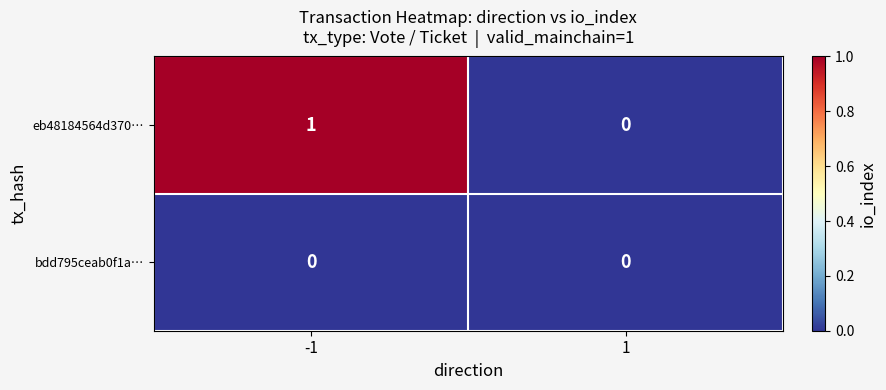

Rank the series at -1 from lowest to highest value.

bdd795ceab0f1a…, eb48184564d370…